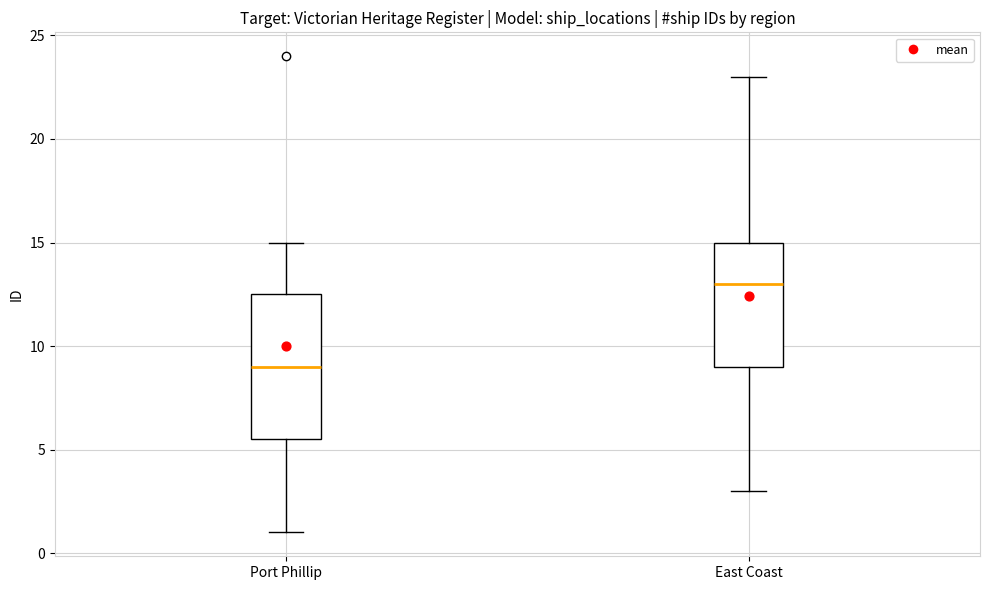

Reading left to right, read every box against the y-axis: the position of its median line, the range the box covers, and the ends of its whiskers. The values are not printed on the chart, so give them approximately, as read against the axis.

Port Phillip: median 9.0, box 5.5 to 12.5, whiskers 1.0 to 15.0
East Coast: median 13.0, box 9.0 to 15.0, whiskers 3.0 to 23.0